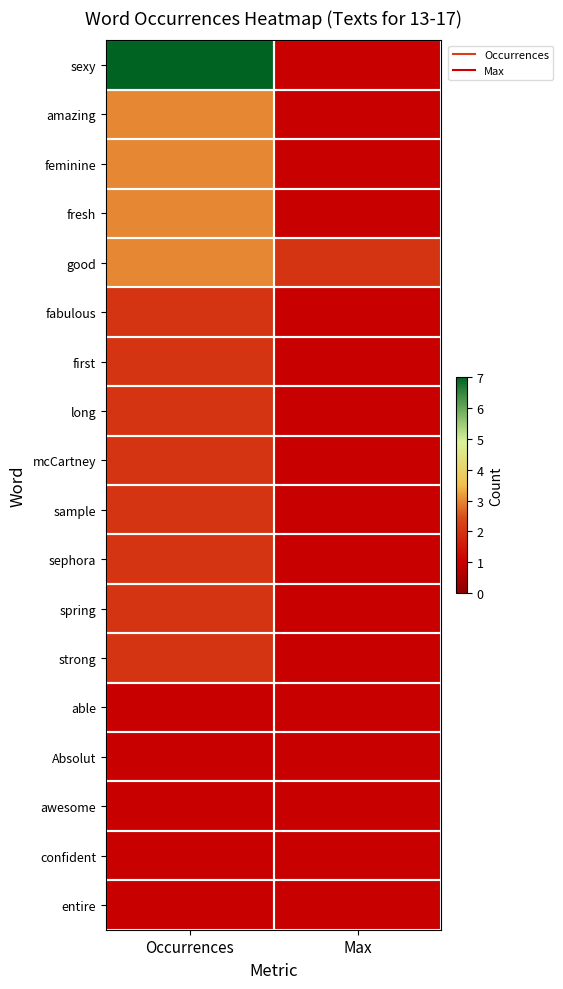

Which label corresponds to the smallest value in the chart?

Max